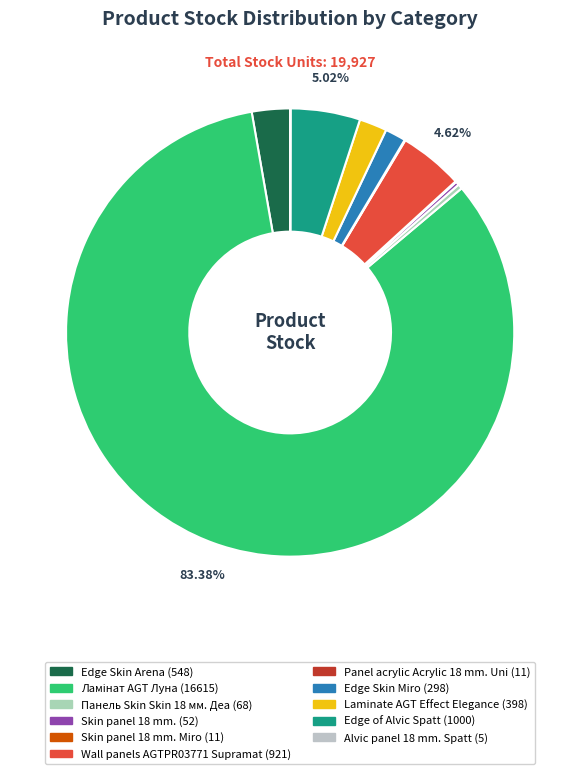

How many segments does this pie chart have?

11